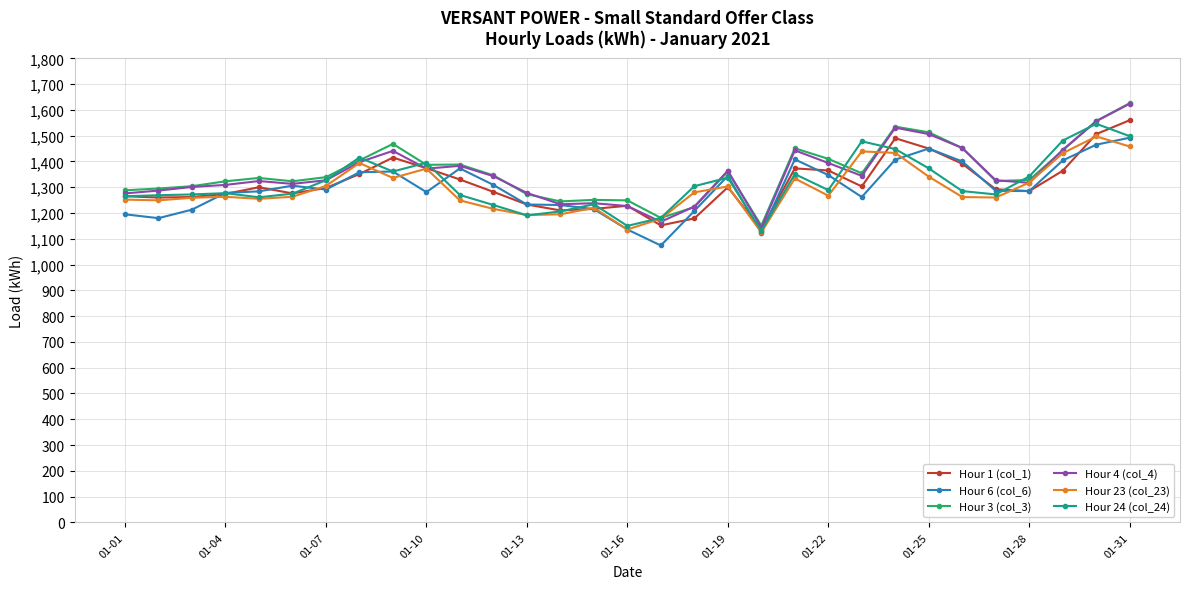

What is the highest value of the Hour 23 (col_23) series?

1497